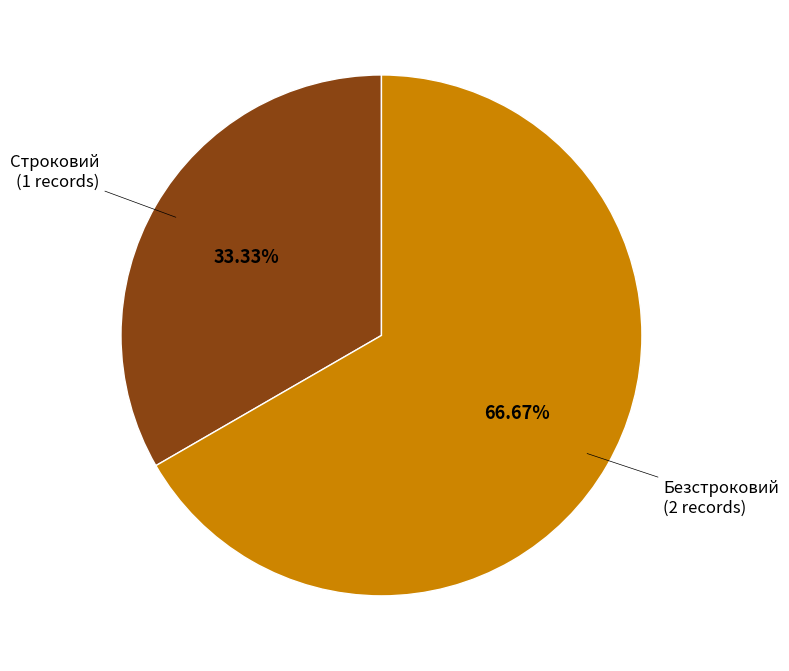

Is there a majority slice in this chart?

Yes